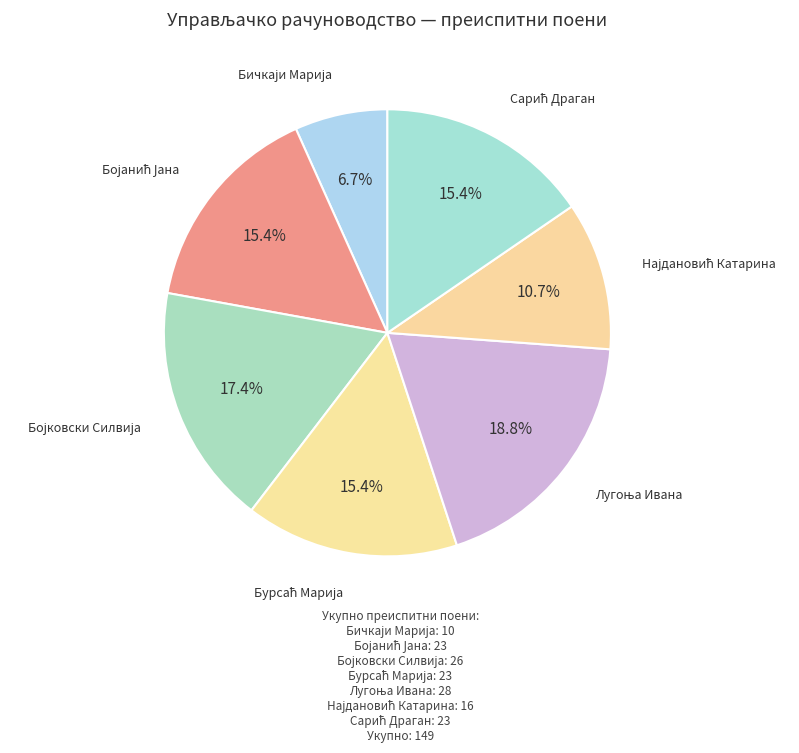

Count the number of slices in the pie.

7